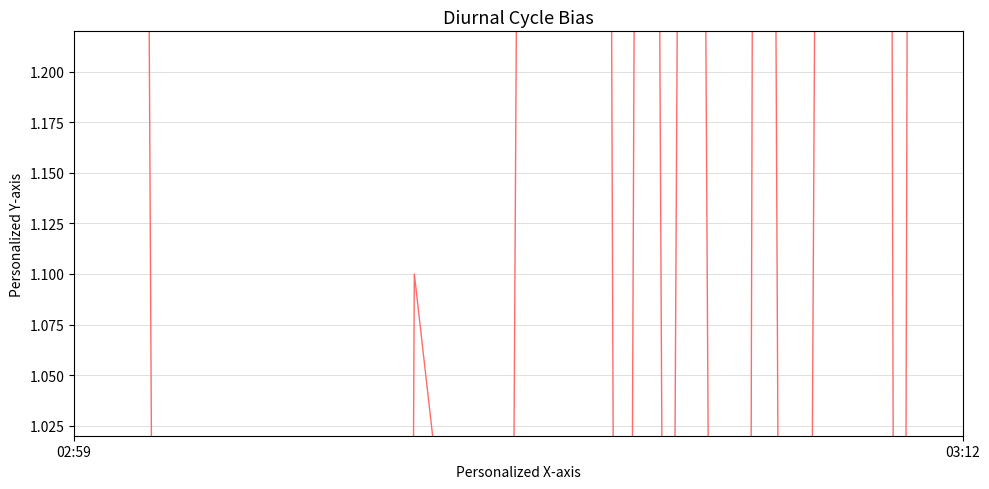

Does the chart have visible grid lines?

Yes